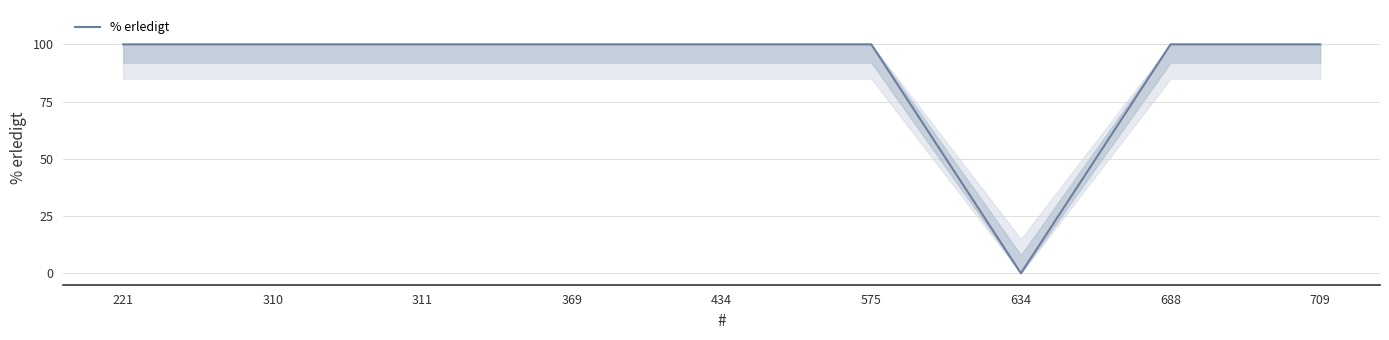

Reading left to right, list all the values displayed in this chart.

221=100	310=100	311=100	369=100	434=100	575=100	634=0	688=100	709=100